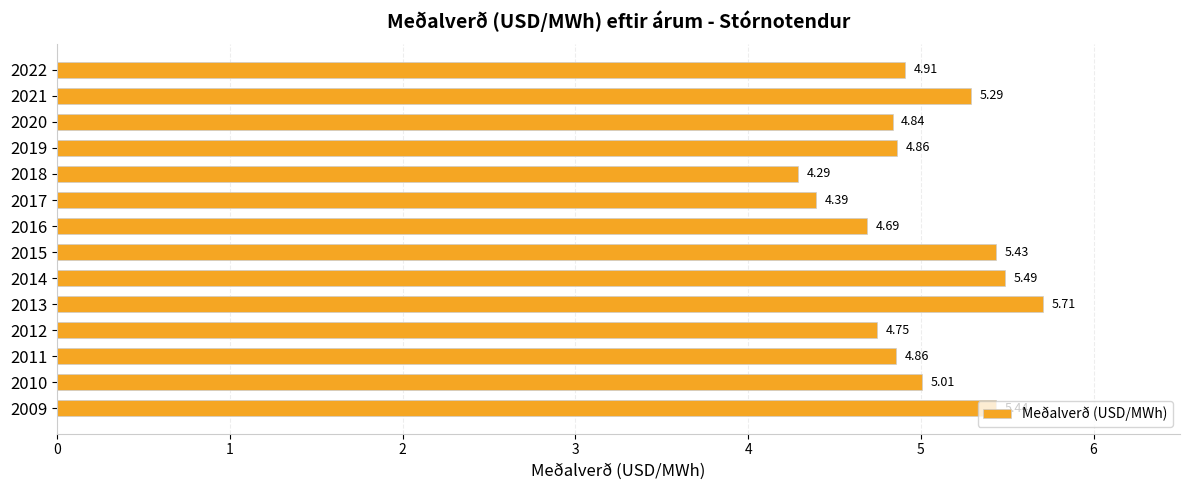

What is the change in value from 2010 to 2018?

-0.7